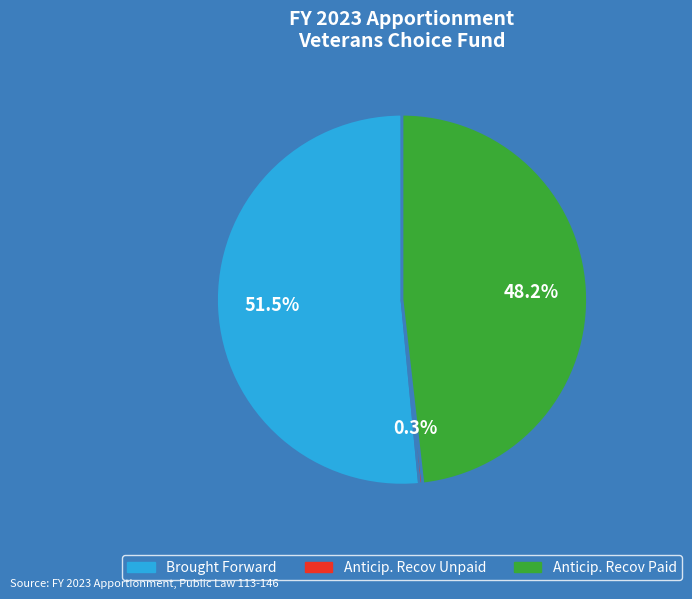

Does any single category account for the majority?

Yes